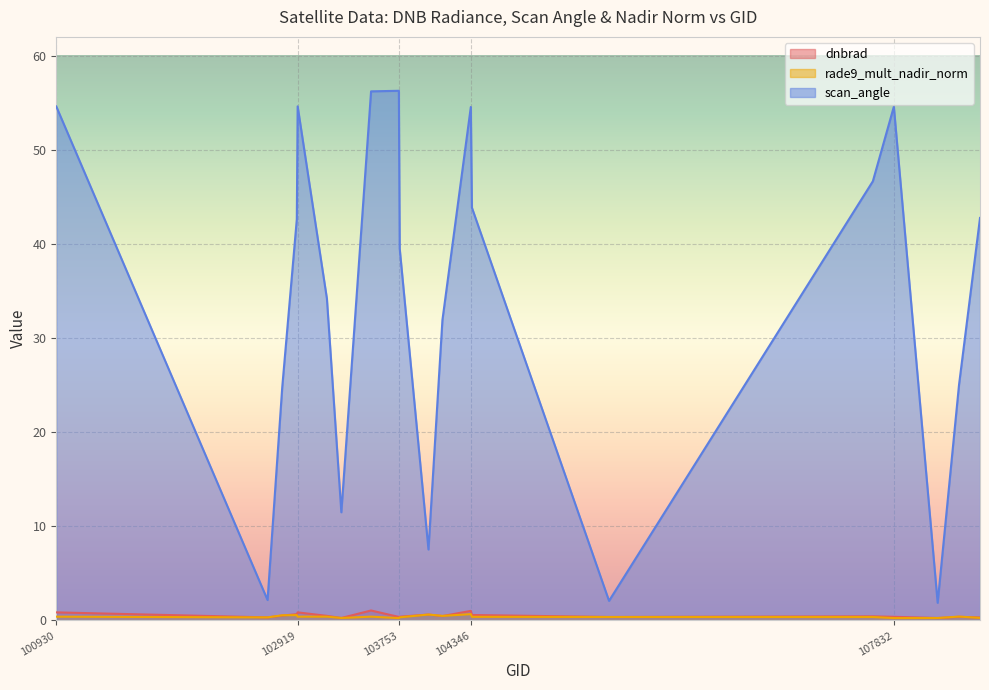

What is the greatest value displayed?

56.3